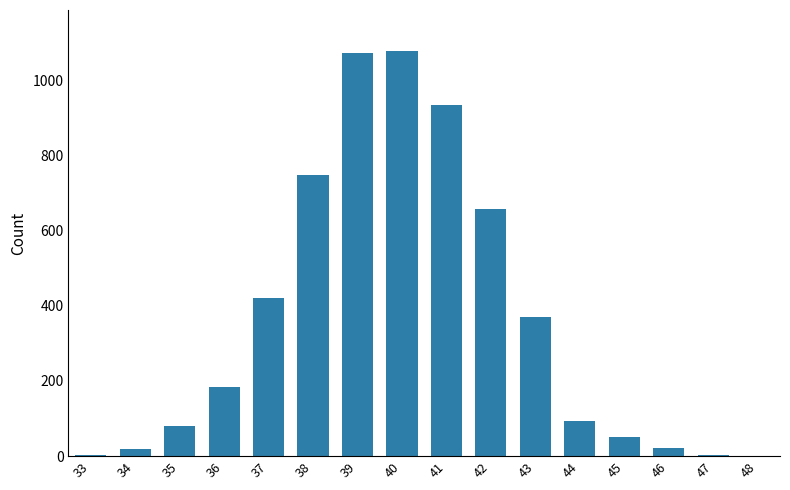

What is the sum of all values?

5738